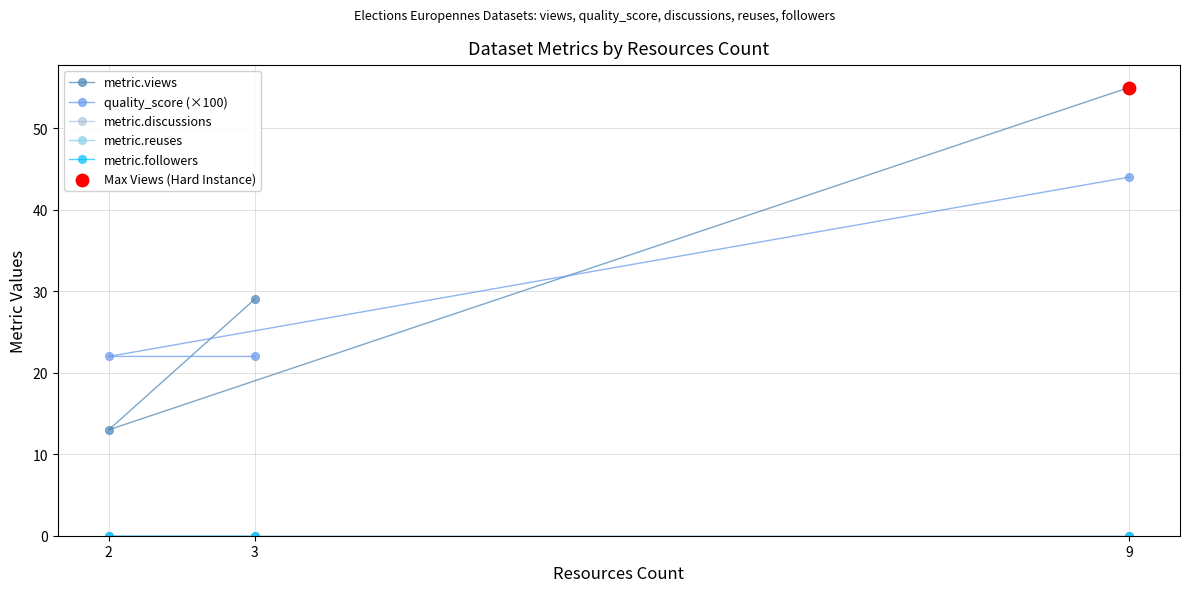

Which series has the widest spread of Y values?

metric.views